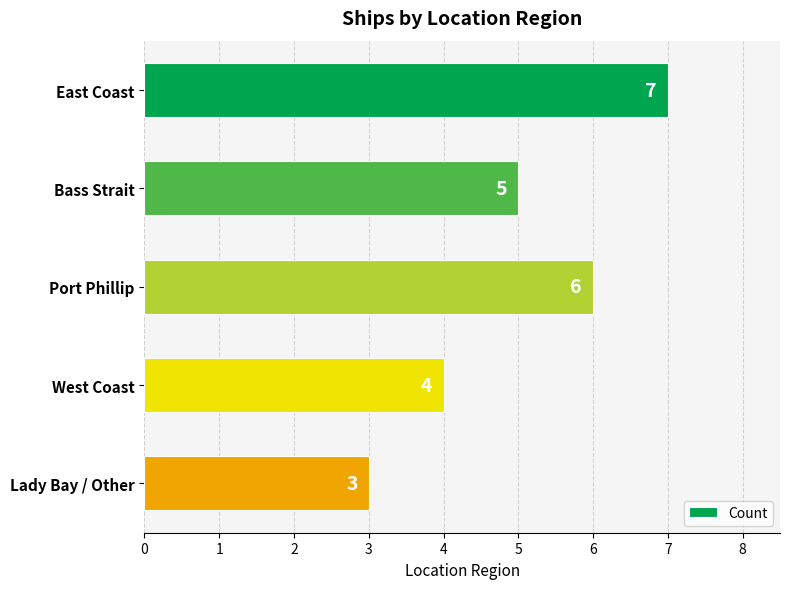

Reading top to bottom, what are all the values shown in this chart?

East Coast=7	Bass Strait=5	Port Phillip=6	West Coast=4	Lady Bay / Other=3